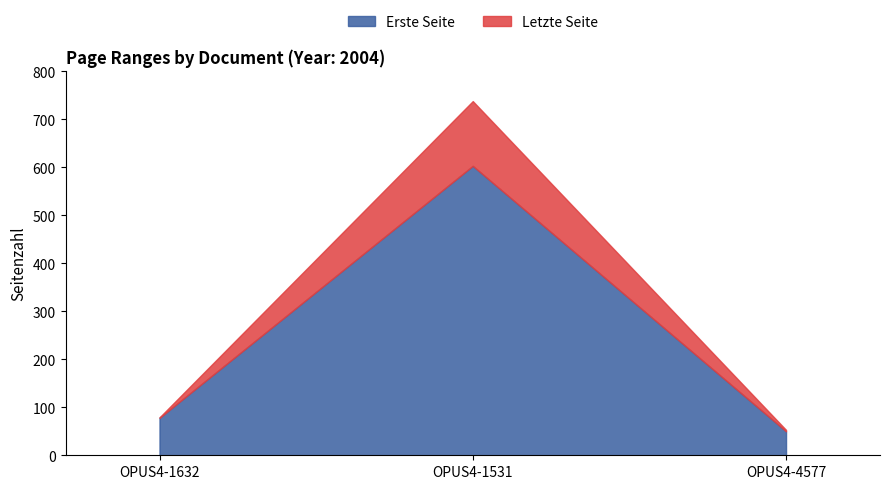

At which label does Letzte Seite reach its peak?

OPUS4-1531